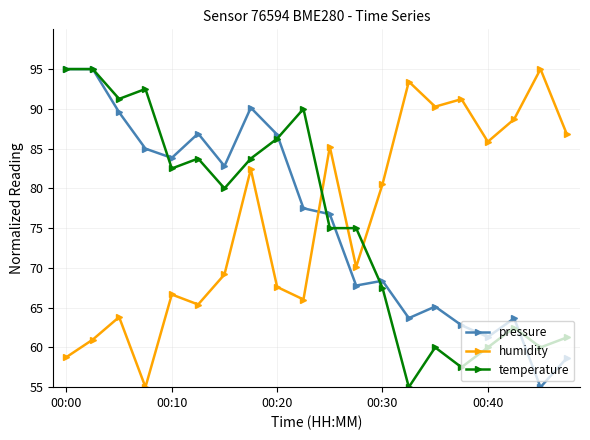

Which series has the largest total across all categories?

humidity